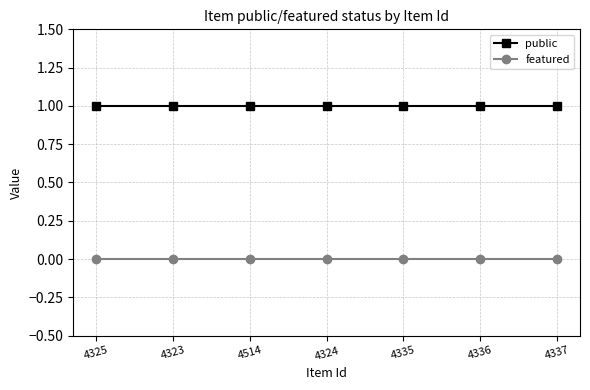

The value of featured at 4335 is 0. True or false?

True